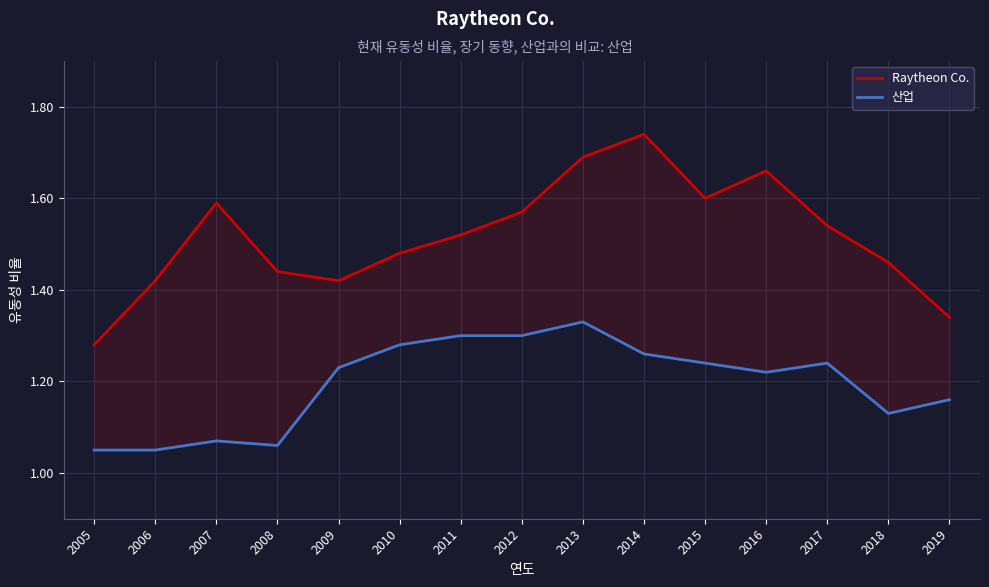

At 2009, list the series in order from largest to smallest.

Raytheon Co., 산업